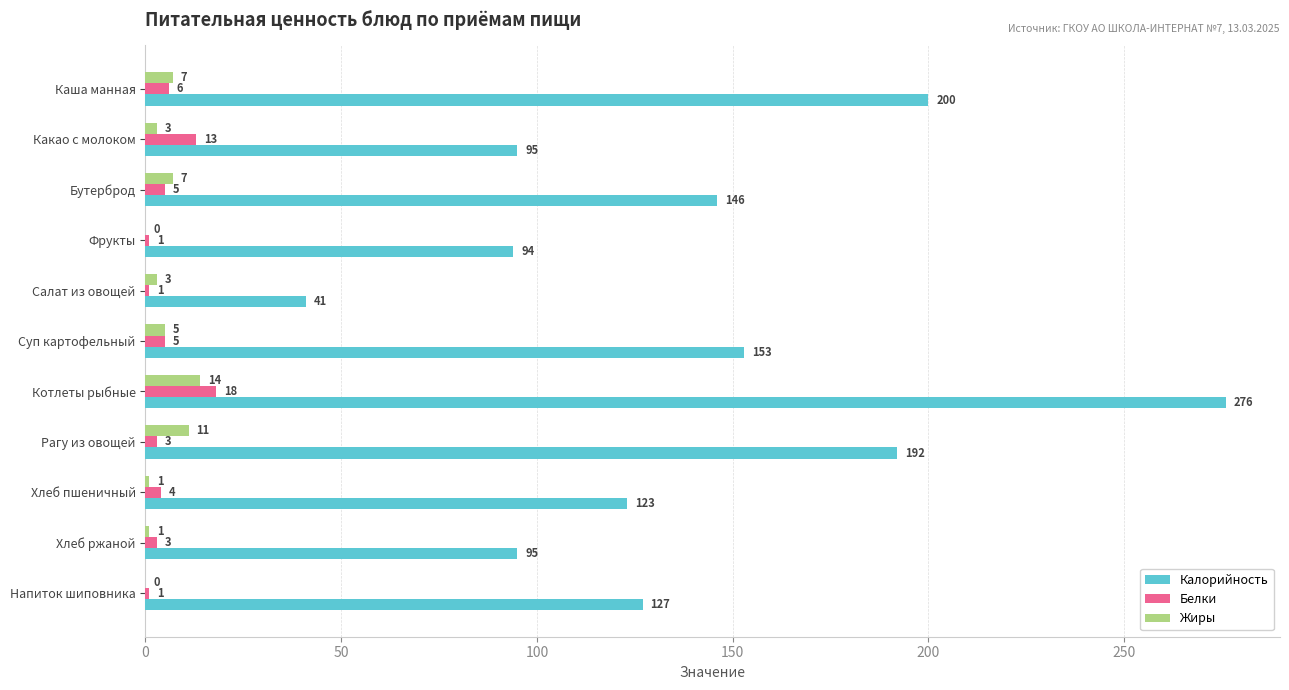

What is the sum of all Белки values?

60